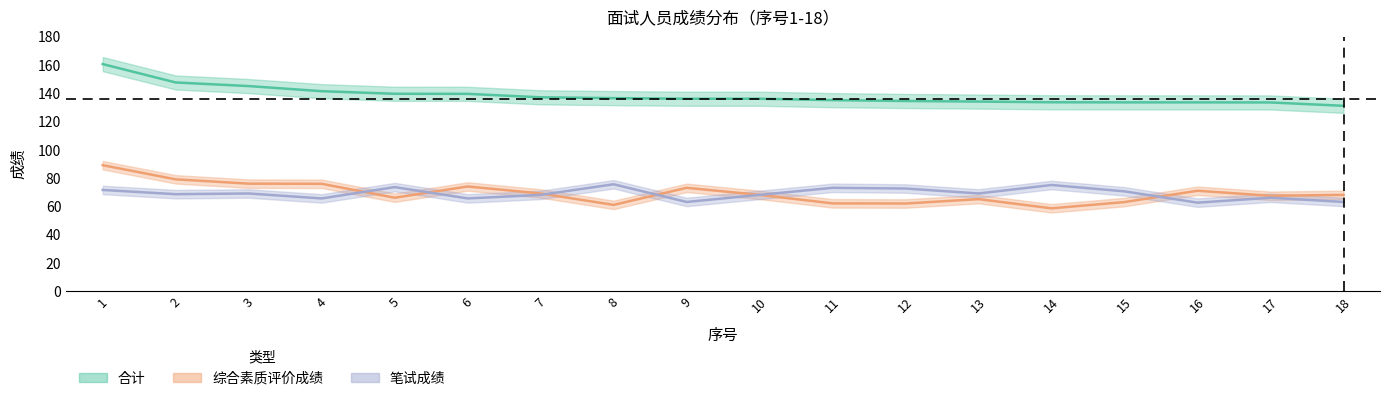

What is the value of the 笔试成绩 point at the 1st from the left?

71.5